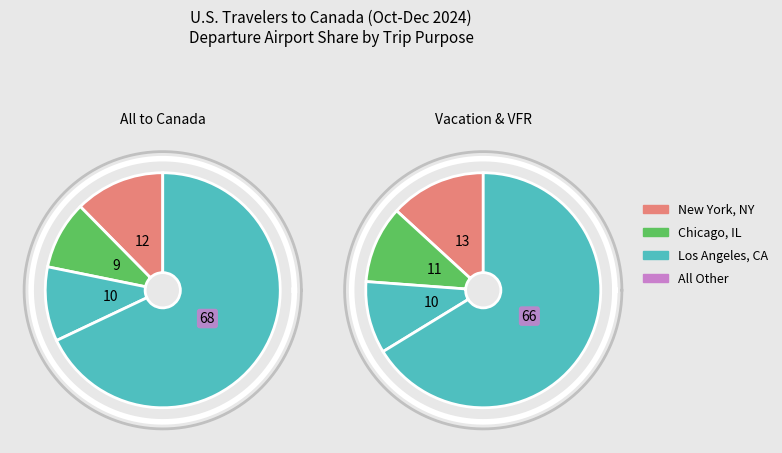

True or false: Los Angeles, CA accounts for 10% of the total.

True